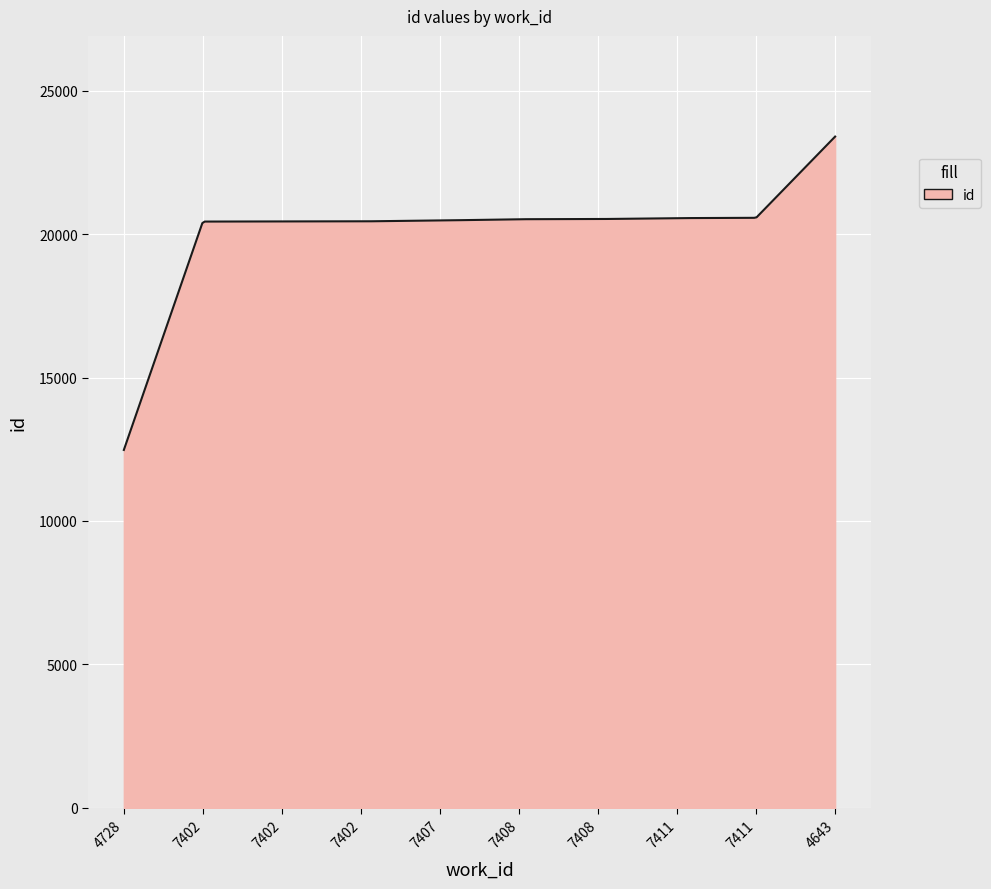

What is the greatest value displayed?

23401.0